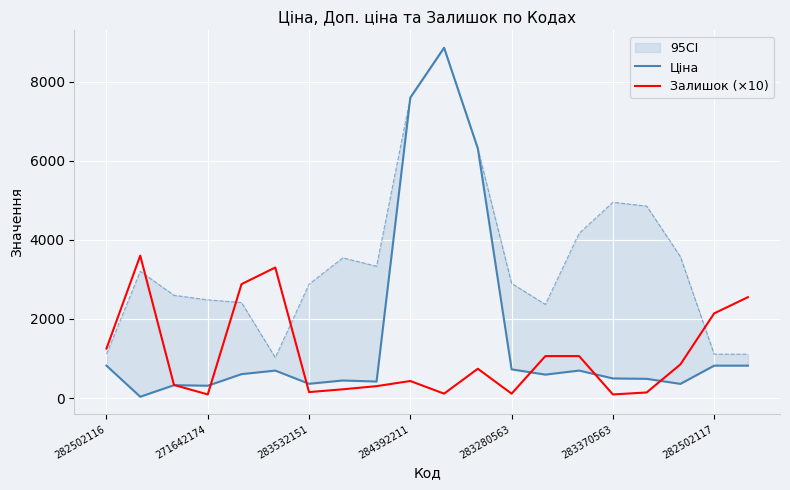

The value of Залишок (×10) at 282502117 is 1469. True or false?

False